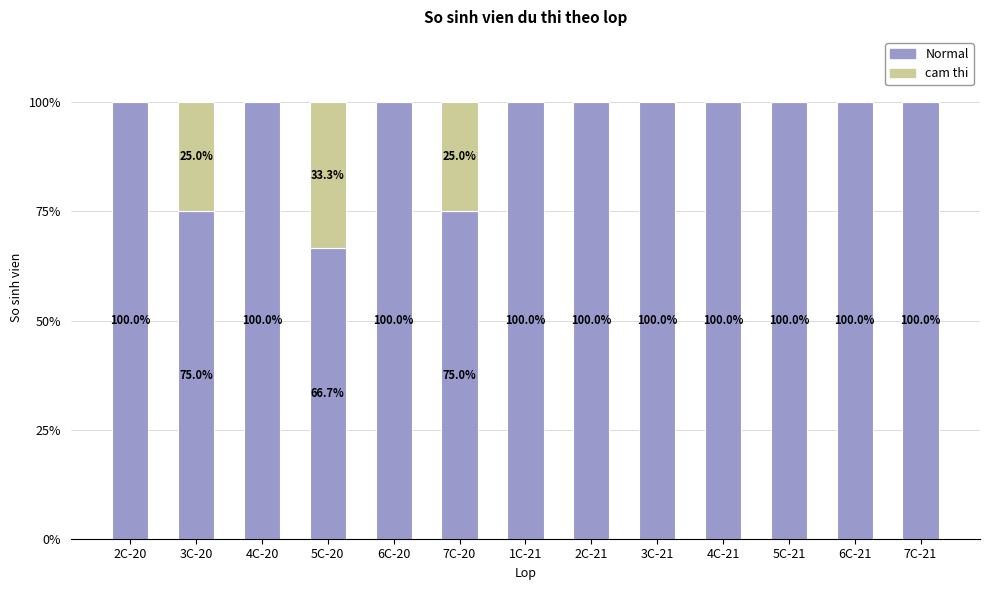

What is the approximate value of Normal at 7C-21?

100.0